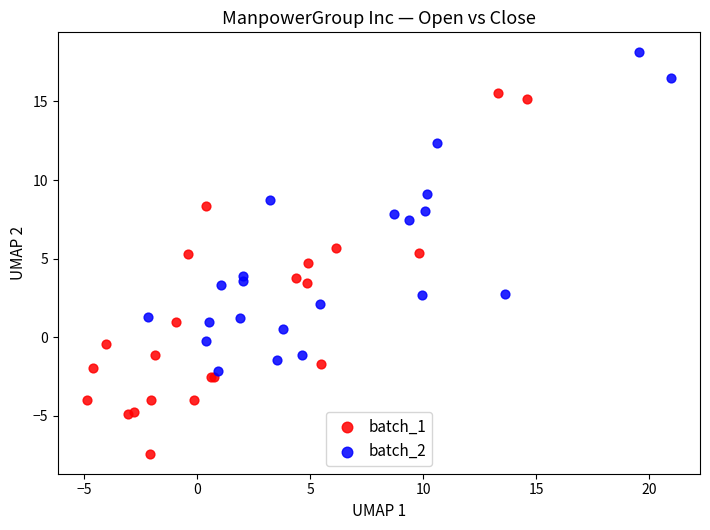

Which series has the widest spread of Y values?

batch_1